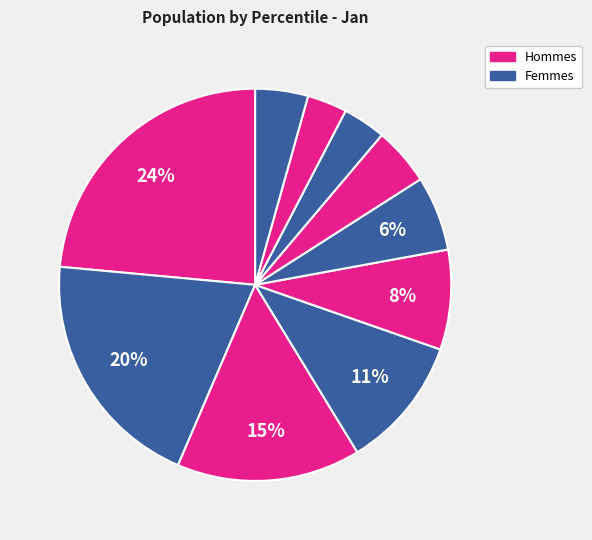

How many segments does this pie chart have?

10